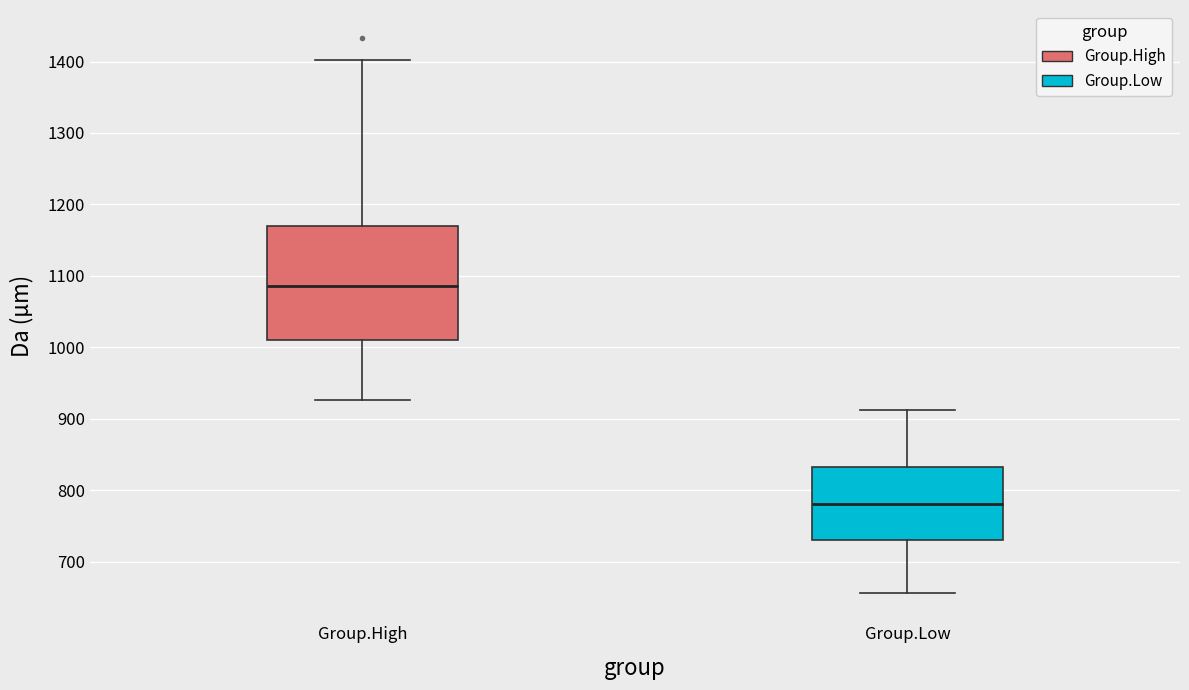

Reading left to right, read every box against the y-axis: the position of its median line, the range the box covers, and the ends of its whiskers. The values are not printed on the chart, so give them approximately, as read against the axis.

Group.High: median 1090, box 1010 to 1170, whiskers 930 to 1400
Group.Low: median 780, box 730 to 830, whiskers 660 to 910